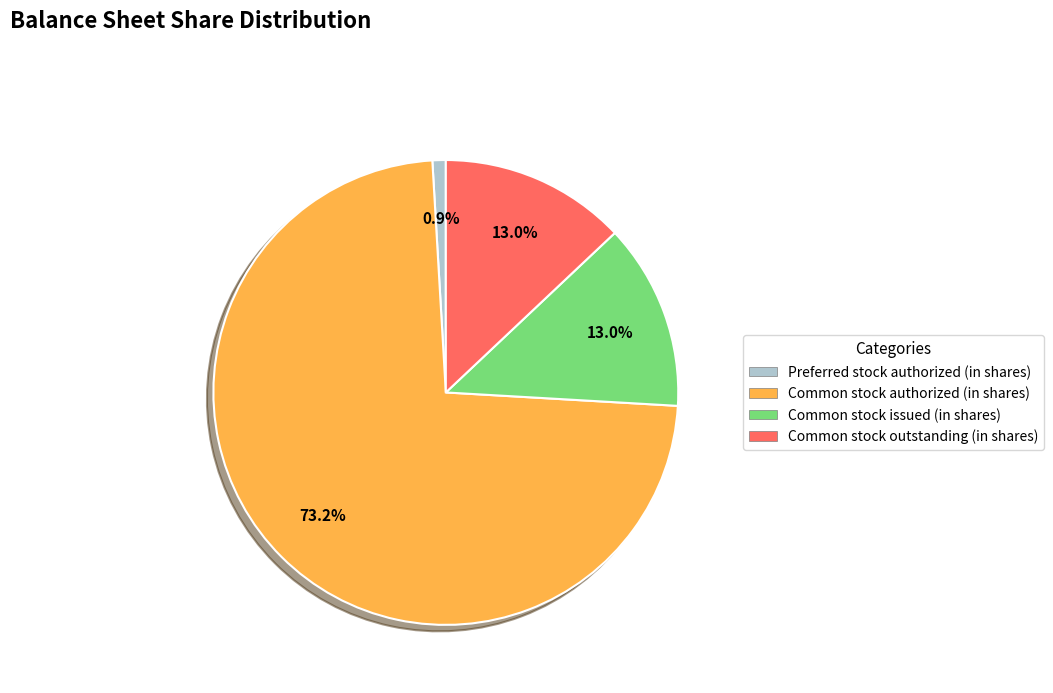

True or false: Preferred stock authorized (in shares) accounts for 7% of the total.

False